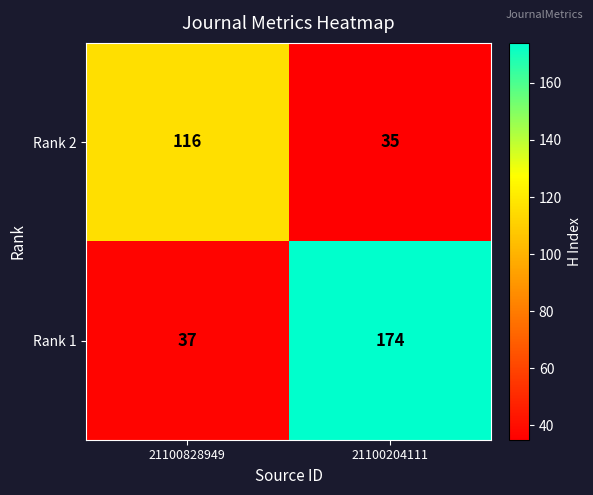

Which category has the lowest value across all series?

21100204111